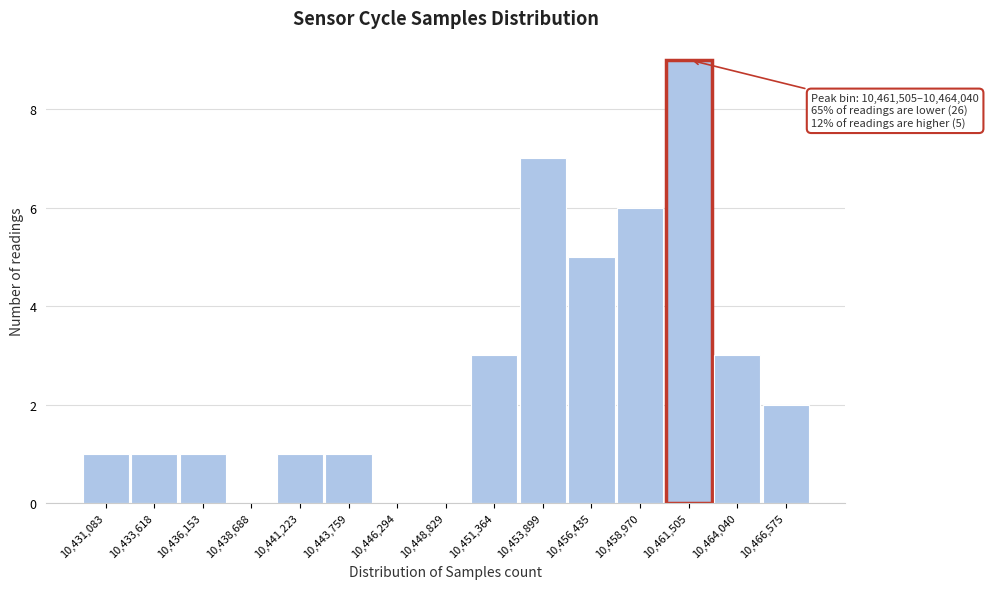

Reading left to right, list all the values displayed in this chart.

10,431,083=1	10,433,618=1	10,436,153=1	10,438,688=0	10,441,223=1	10,443,759=1	10,446,294=0	10,448,829=0	10,451,364=3	10,453,899=7	10,456,435=5	10,458,970=6	10,461,505=9	10,464,040=3	10,466,575=2